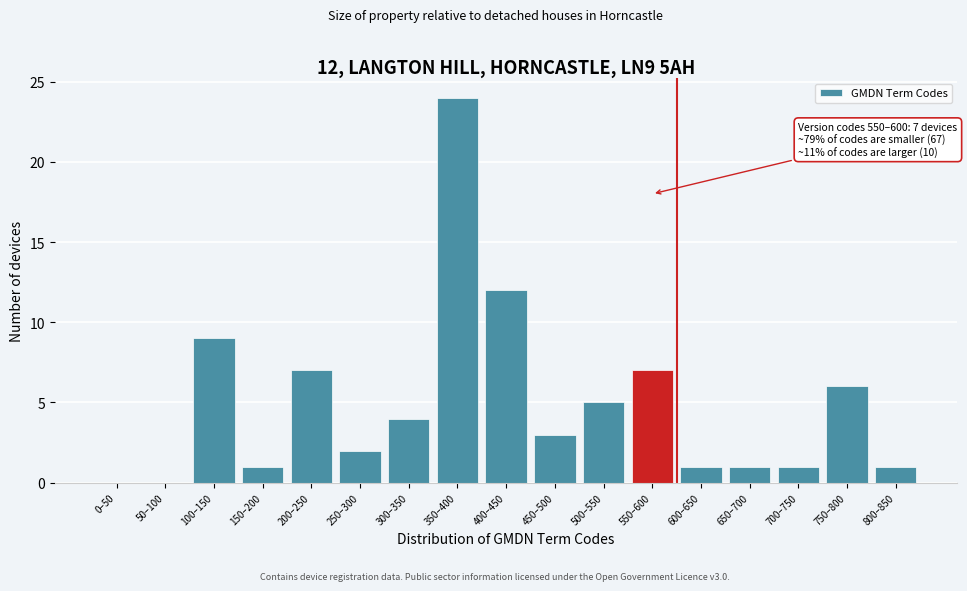

Reading right to left, list all the values displayed in this chart.

800–850=1	750–800=6	700–750=1	650–700=1	600–650=1	550–600=7	500–550=5	450–500=3	400–450=12	350–400=24	300–350=4	250–300=2	200–250=7	150–200=1	100–150=9	50–100=0	0–50=0